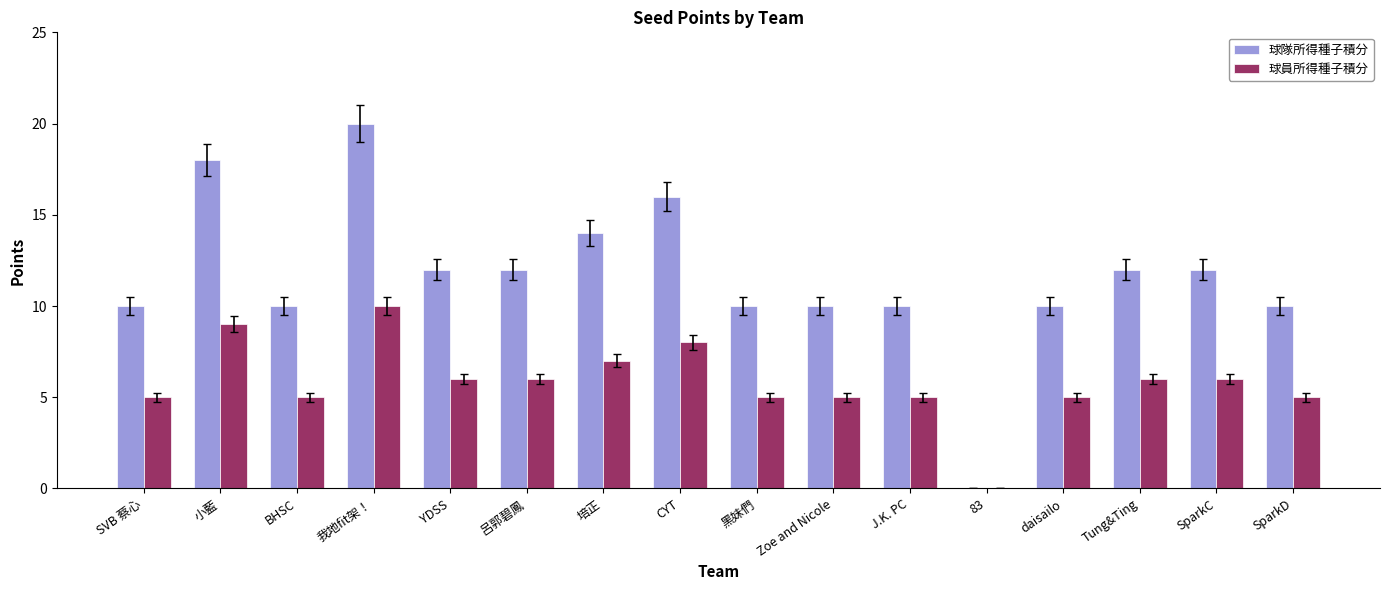

Reading left to right, list all the values displayed in this chart.

球隊所得種子積分: 10	18	10	20	12	12	14	16	10	10	10	0	10	12	12	10
球員所得種子積分: 5	9	5	10	6	6	7	8	5	5	5	0	5	6	6	5